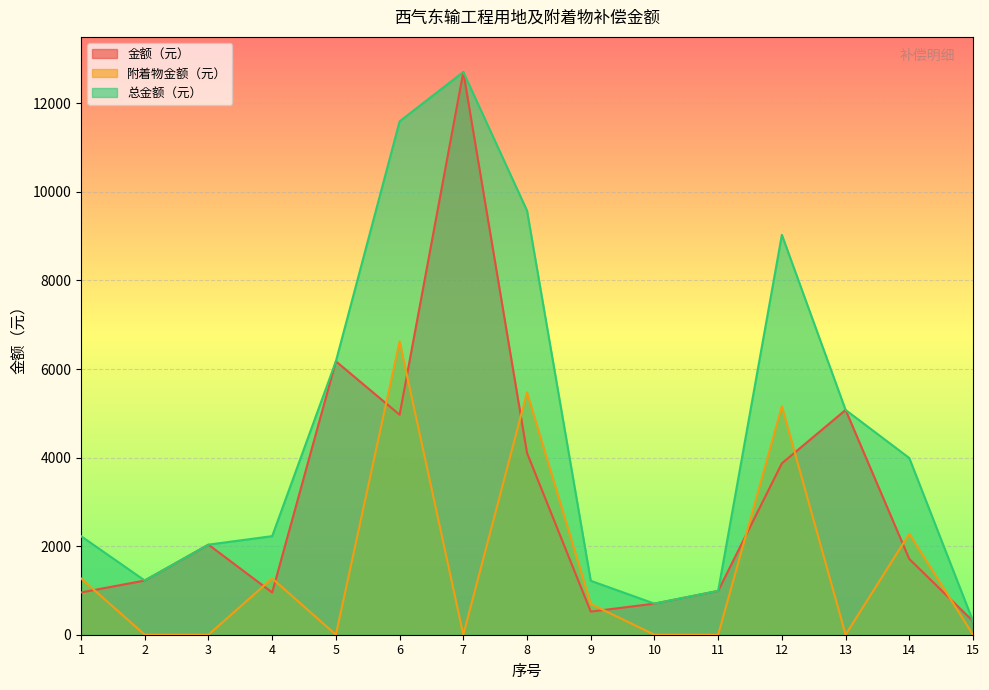

At which category is the sum across all series the highest?

7